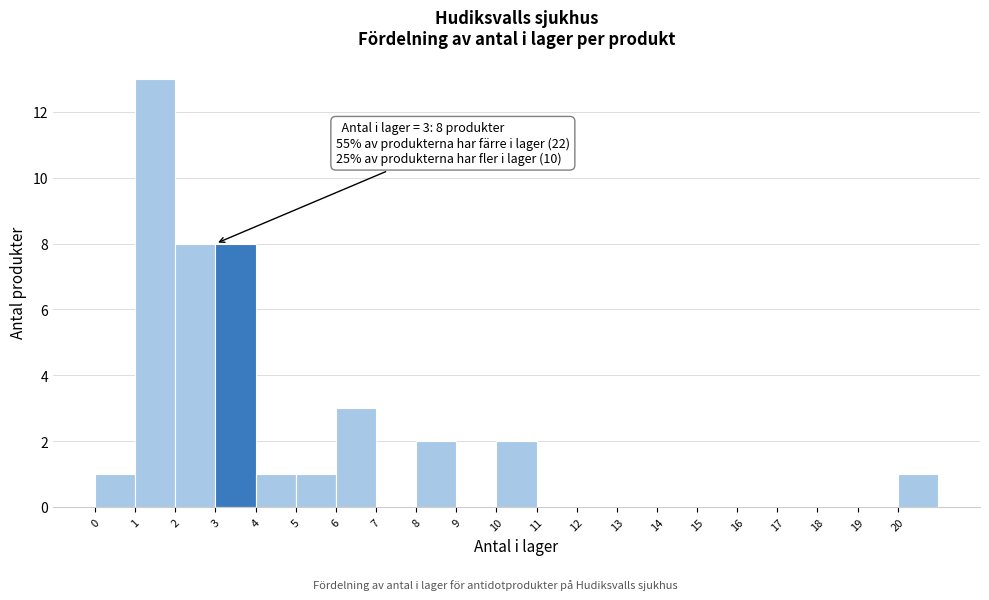

Which range on the x-axis has the tallest bar?

1 to 2